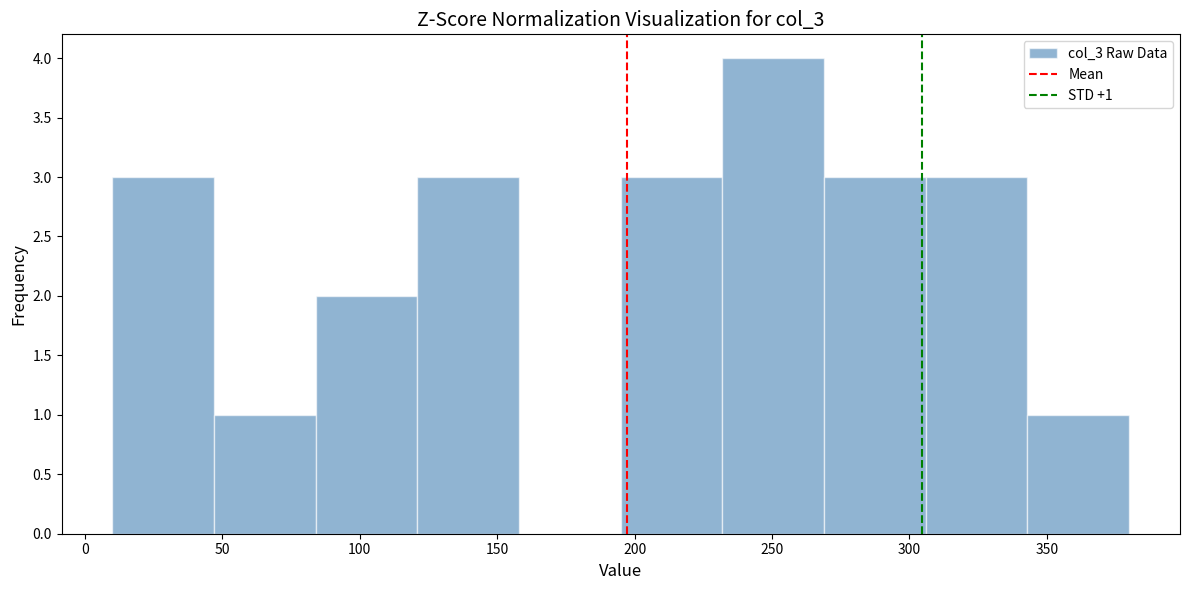

Which range on the x-axis has the tallest bar?

232 to 269